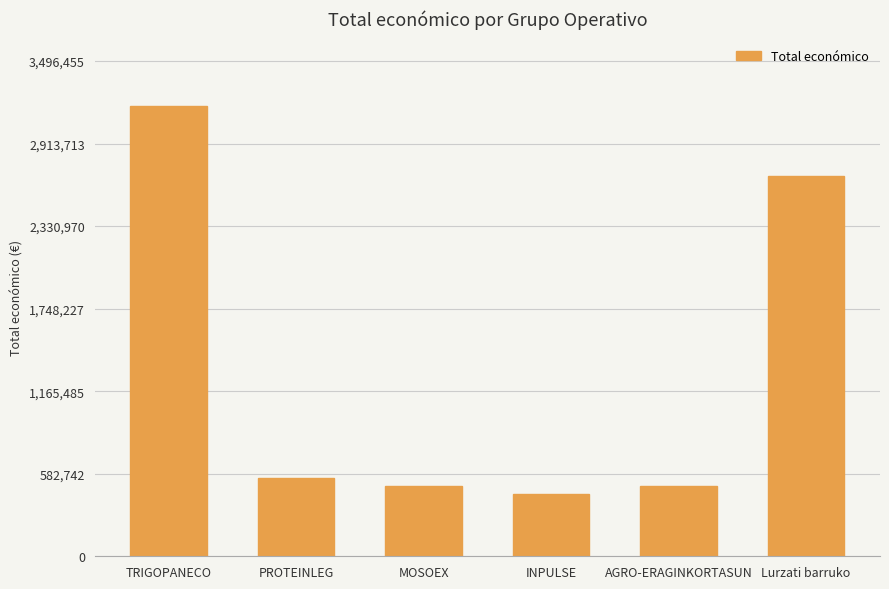

At which category does the chart reach its peak across all series?

TRIGOPANECO